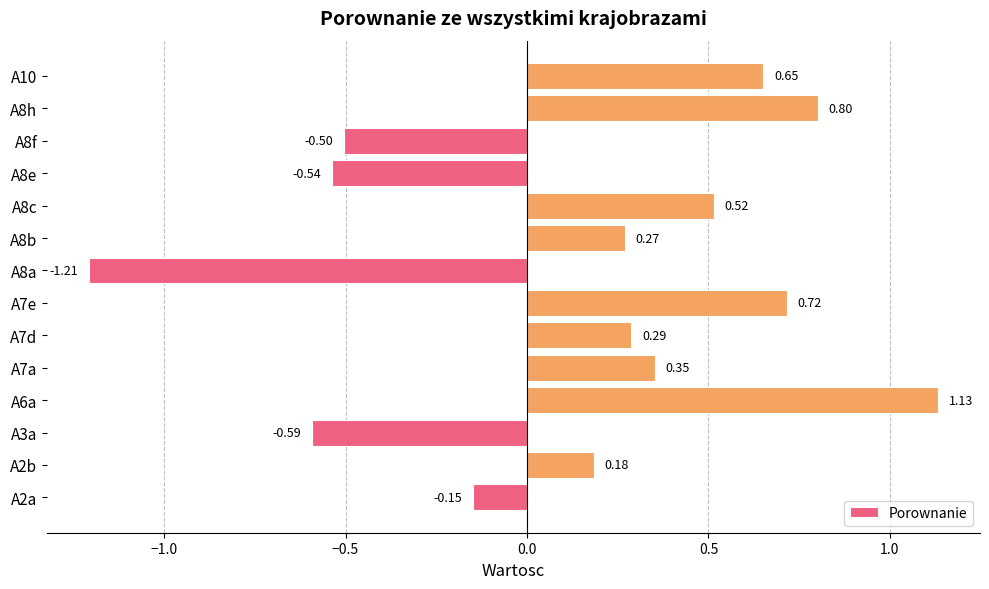

What is the average value?

0.1